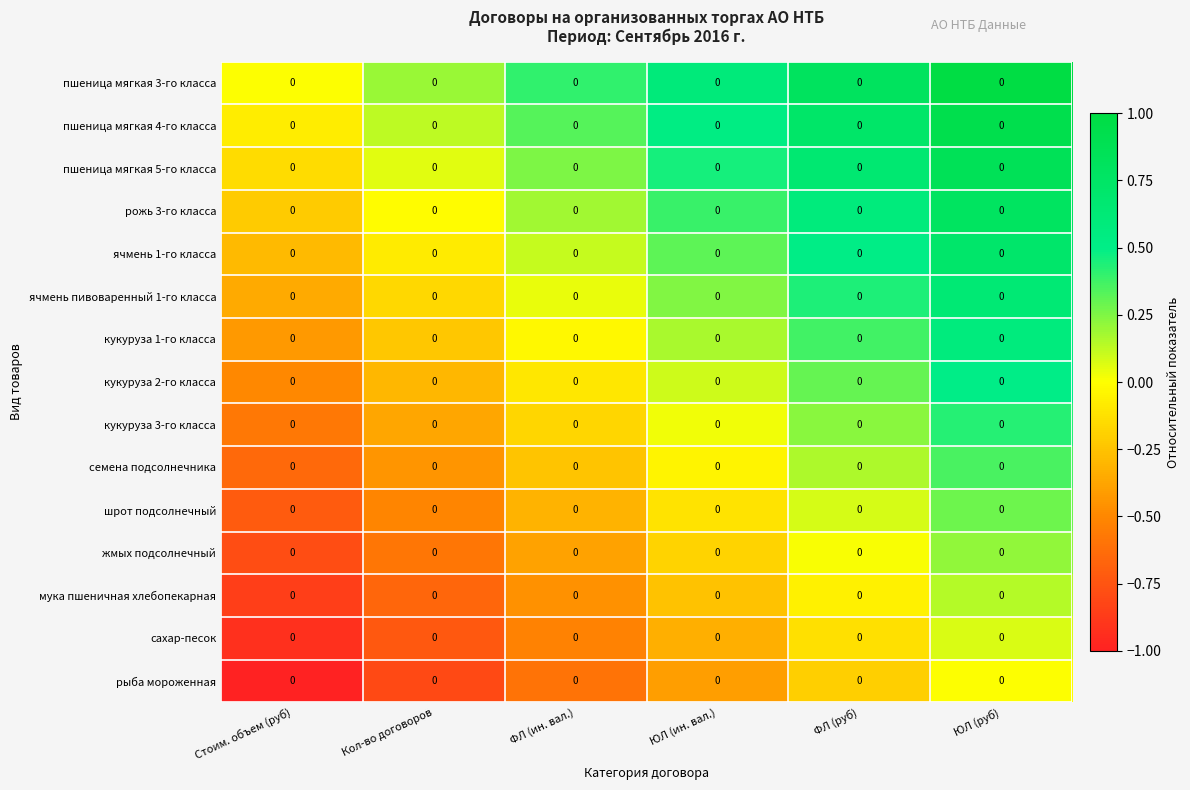

List the series in order of their peak value, lowest first.

рыба мороженная, сахар-песок, мука пшеничная хлебопекарная, жмых подсолнечный, шрот подсолнечный, семена подсолнечника, кукуруза 3-го класса, кукуруза 2-го класса, кукуруза 1-го класса, ячмень пивоваренный 1-го класса, ячмень 1-го класса, рожь 3-го класса, пшеница мягкая 5-го класса, пшеница мягкая 4-го класса, пшеница мягкая 3-го класса